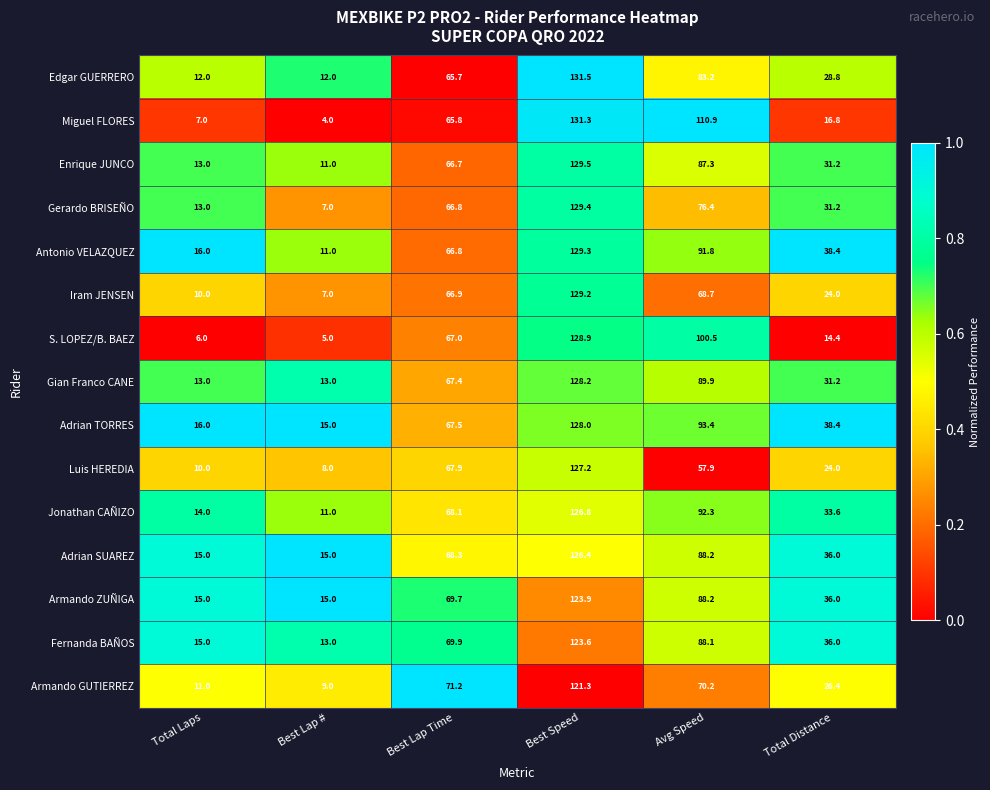

Which series has the largest total across all categories?

Adrian TORRES